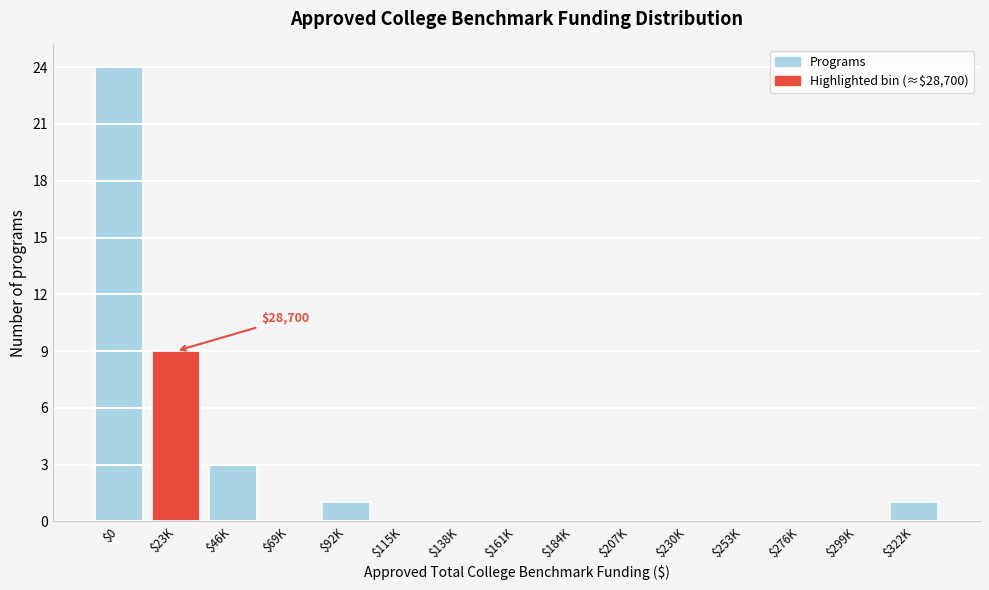

What is the sum of all values?

38